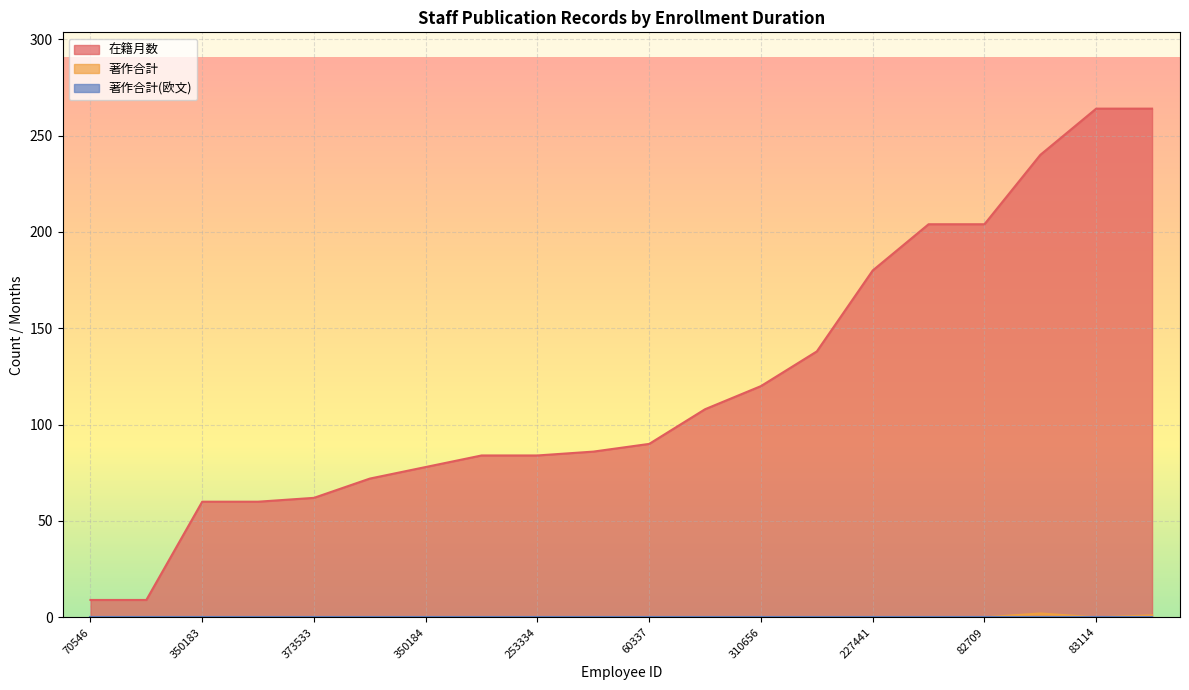

How many series are shown in this chart?

3